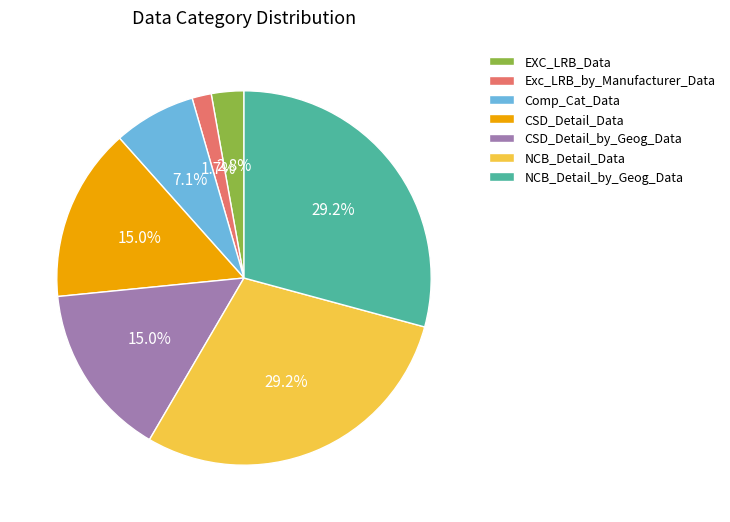

Which has a higher value, NCB_Detail_Data or Exc_LRB_by_Manufacturer_Data?

NCB_Detail_Data